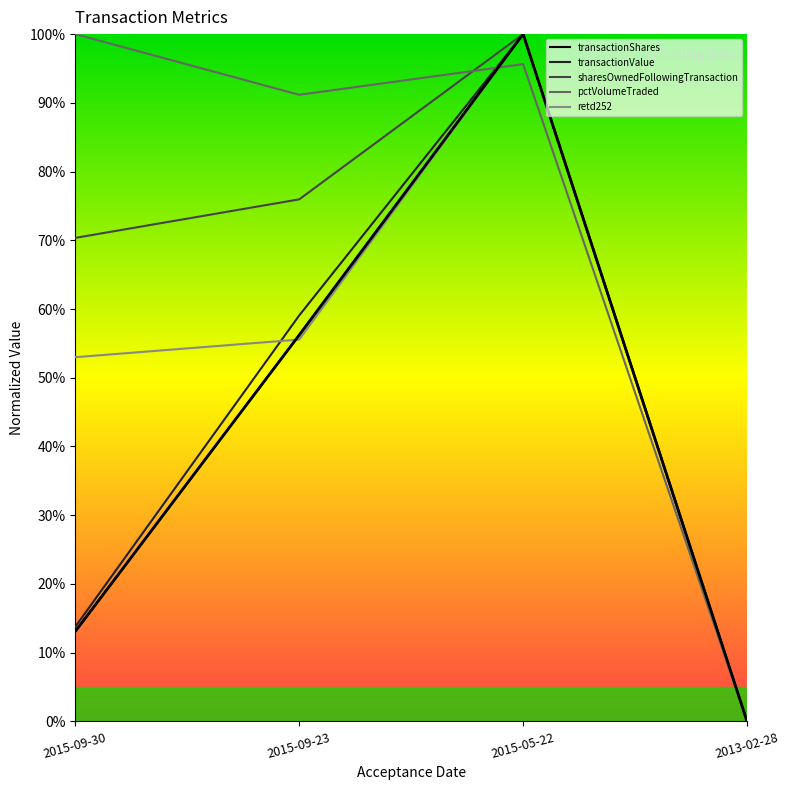

At which category is the sum across all series the highest?

2015-05-22